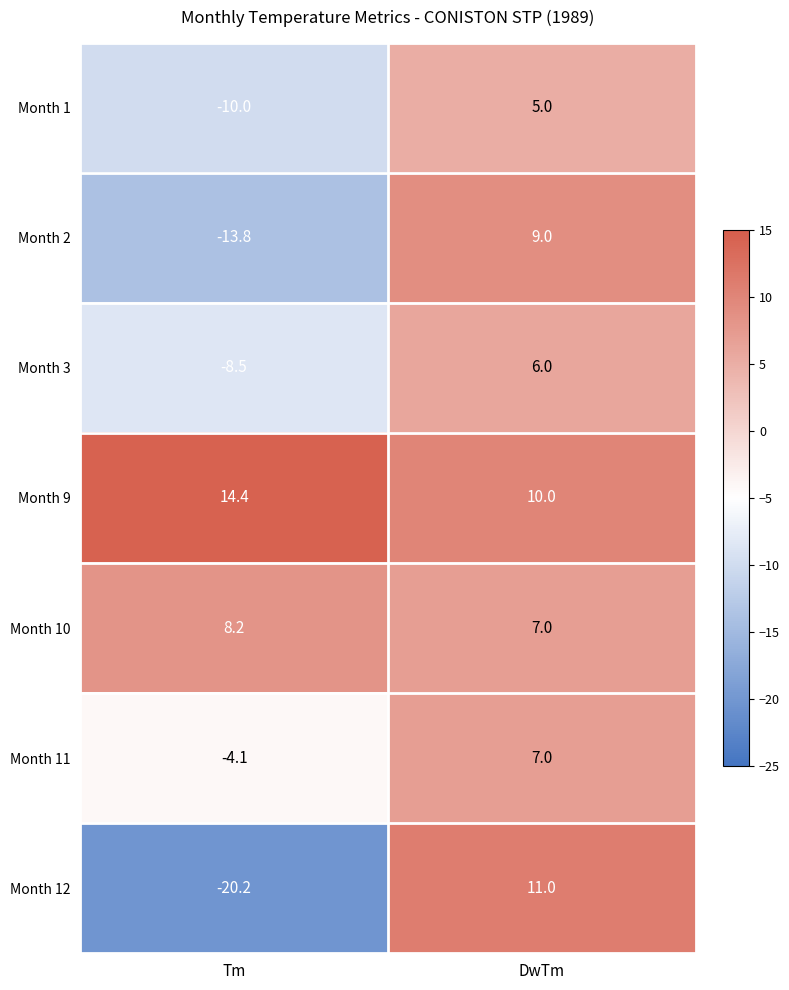

The value of Month 9 at Tm is 8.9. True or false?

False